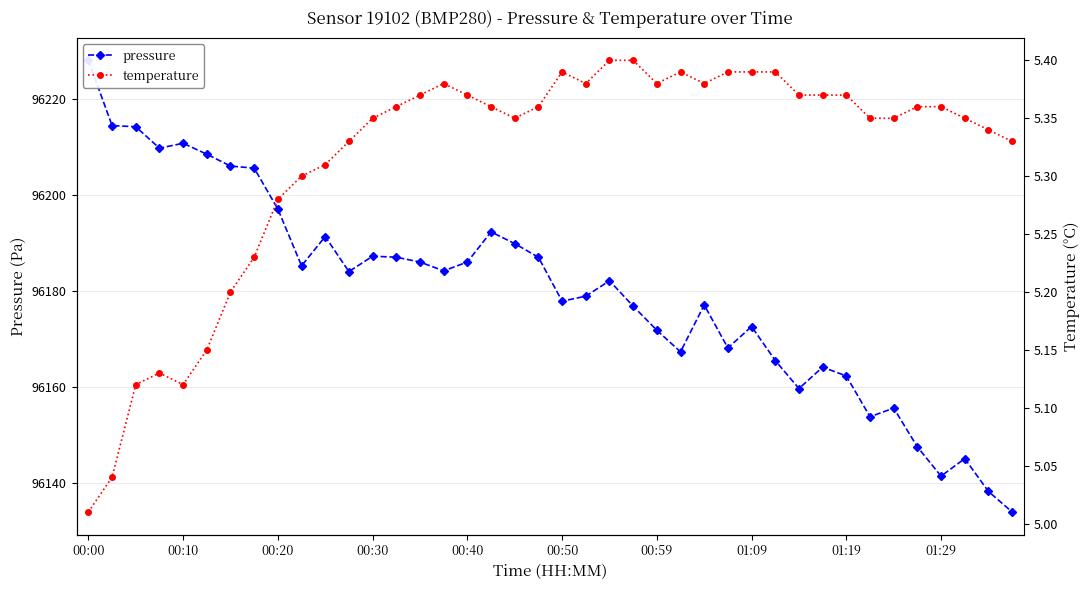

What are all the series names shown in the legend?

pressure, temperature